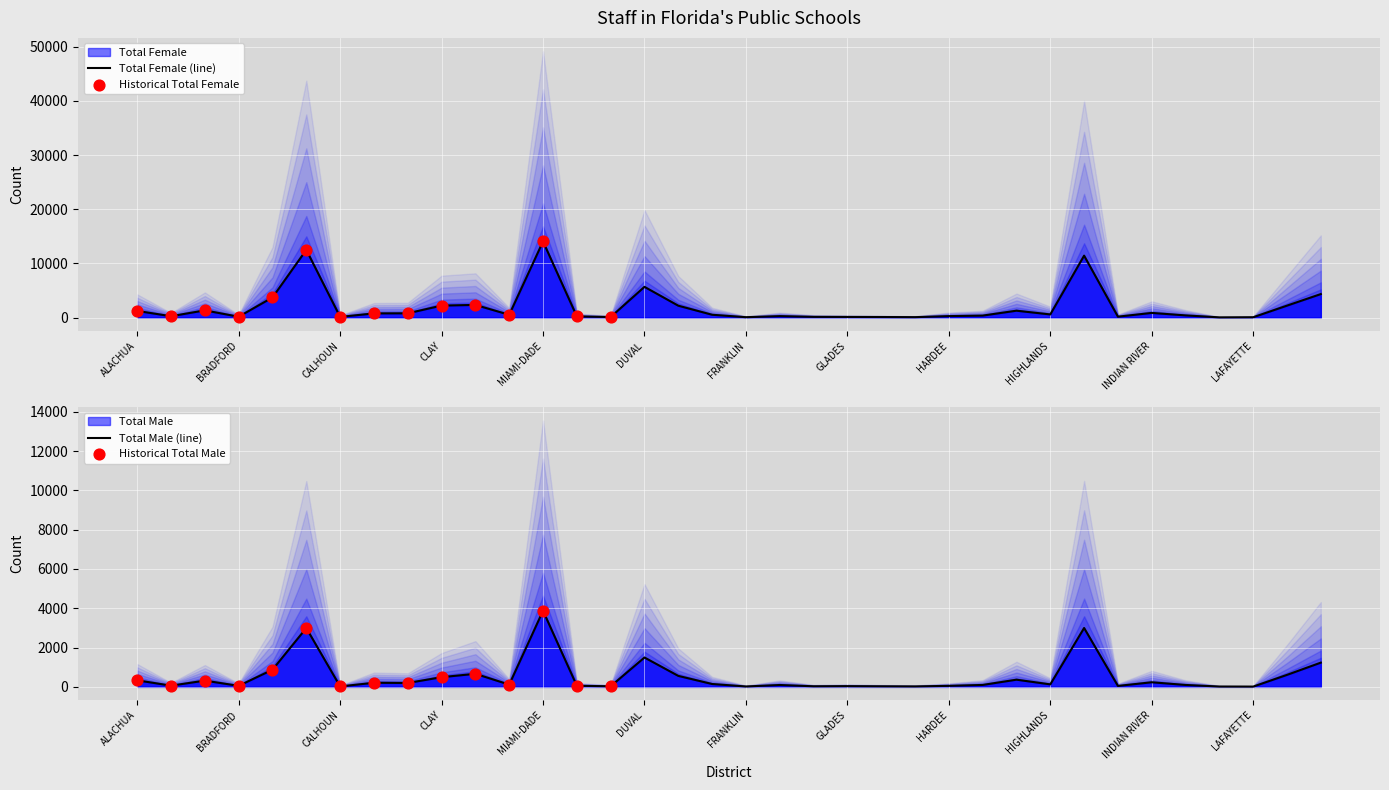

Which series reaches the maximum Y coordinate?

Total Female